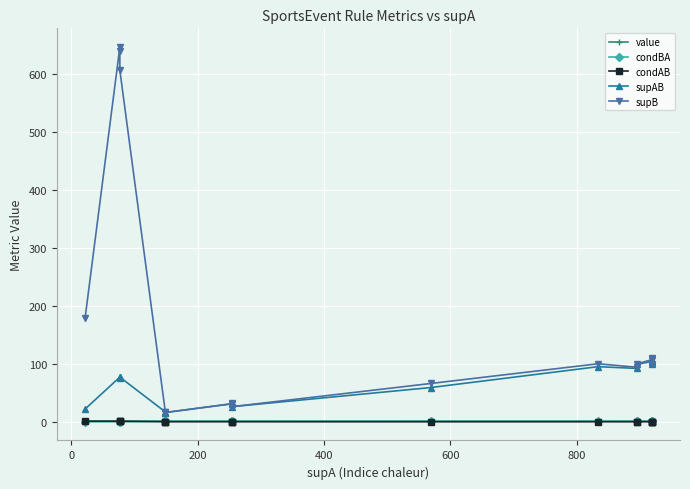

What is the difference between the second highest and minimum values in the supB series?

624.0